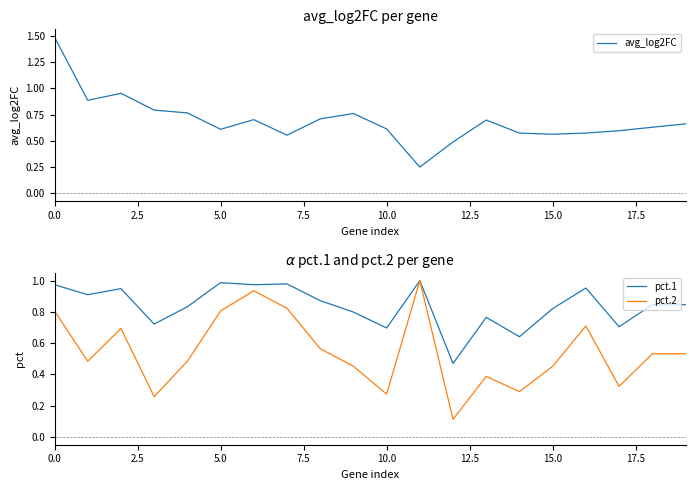

In pct.1, how many points are higher than both neighbors (excluding endpoints)?

6